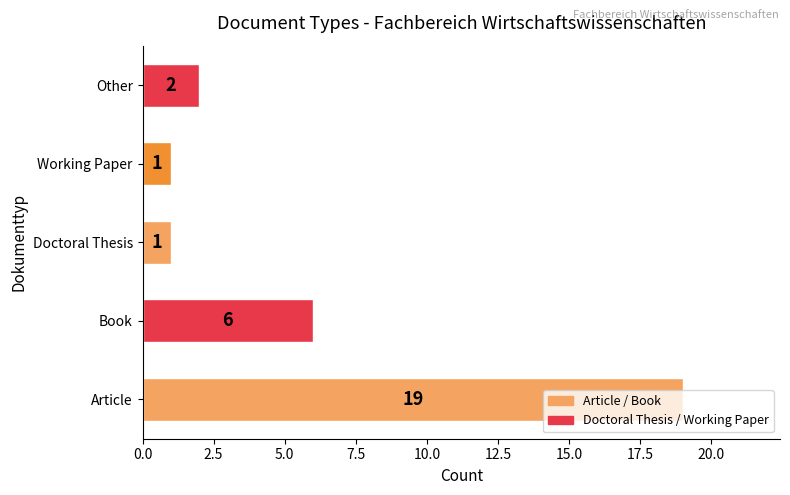

Between Other and Doctoral Thesis, which is larger?

Other